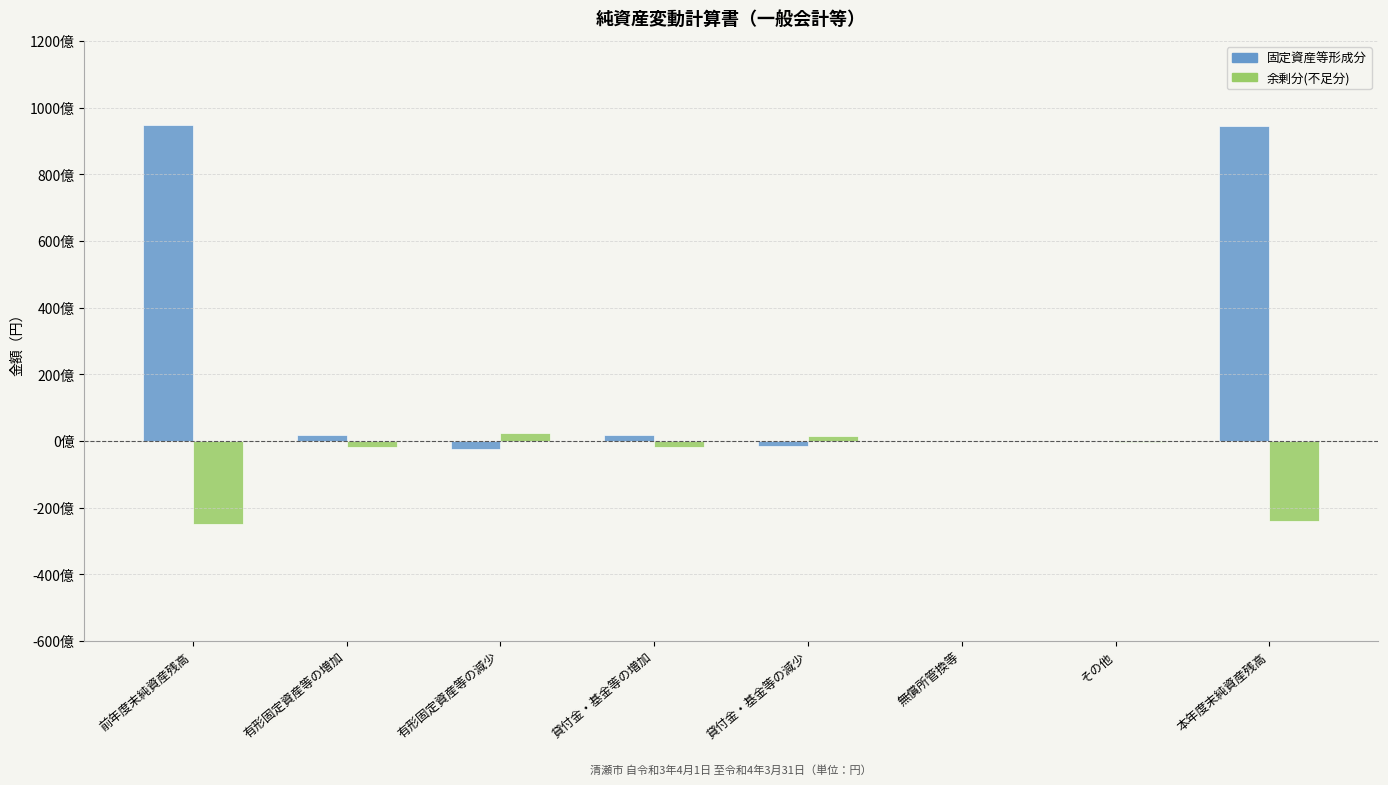

What position from the right is 無償所管換等?

3